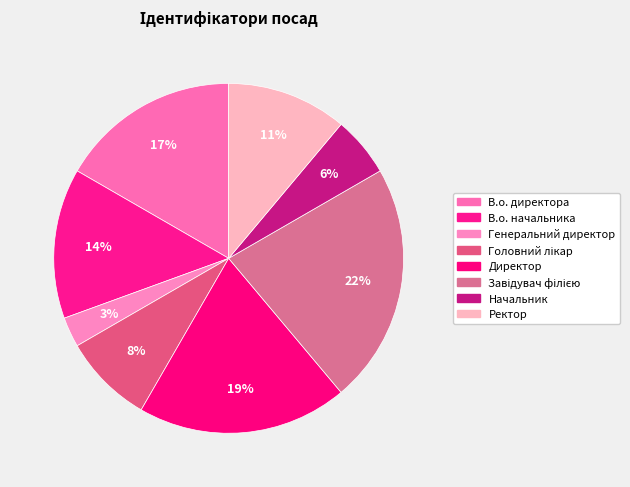

Rank the categories by value from lowest to highest.

Генеральний директор, Начальник, Головний лікар, Ректор, В.о. начальника, В.о. директора, Директор, Завідувач філією